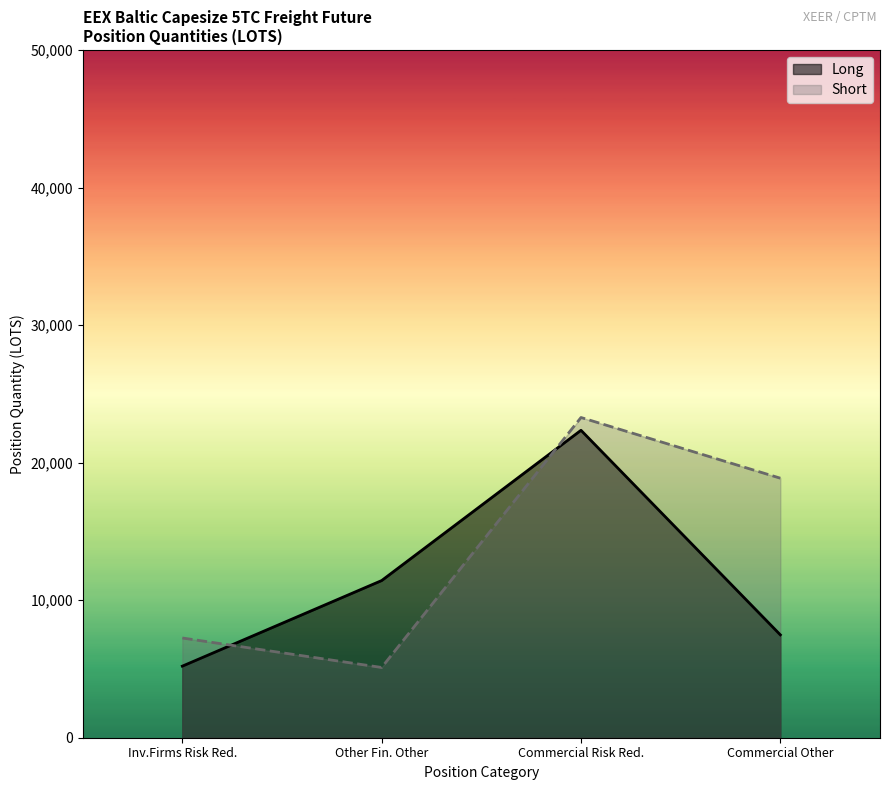

Rank the series by their maximum value, from lowest to highest.

Long, Short